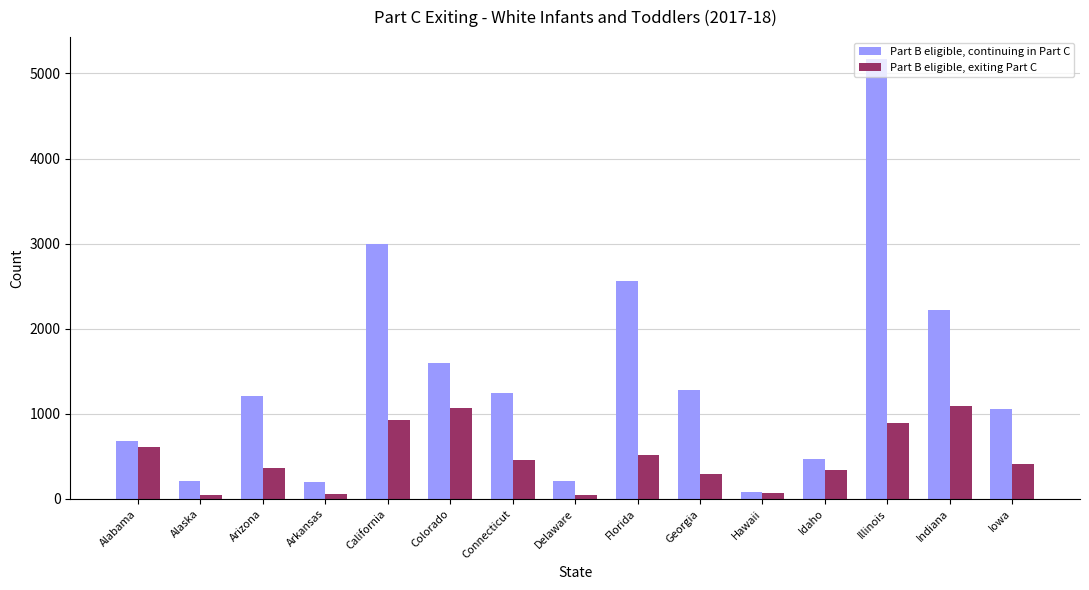

Is it true that Part B eligible, exiting Part C equals 591 at California?

False